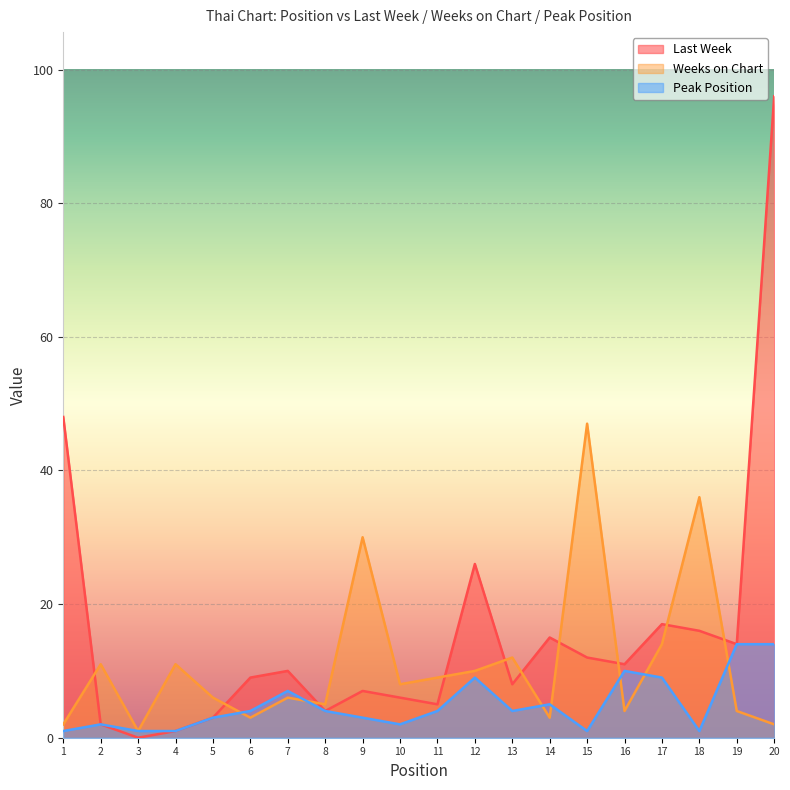

Between 1 and 14, which series saw the biggest shift?

Last Week